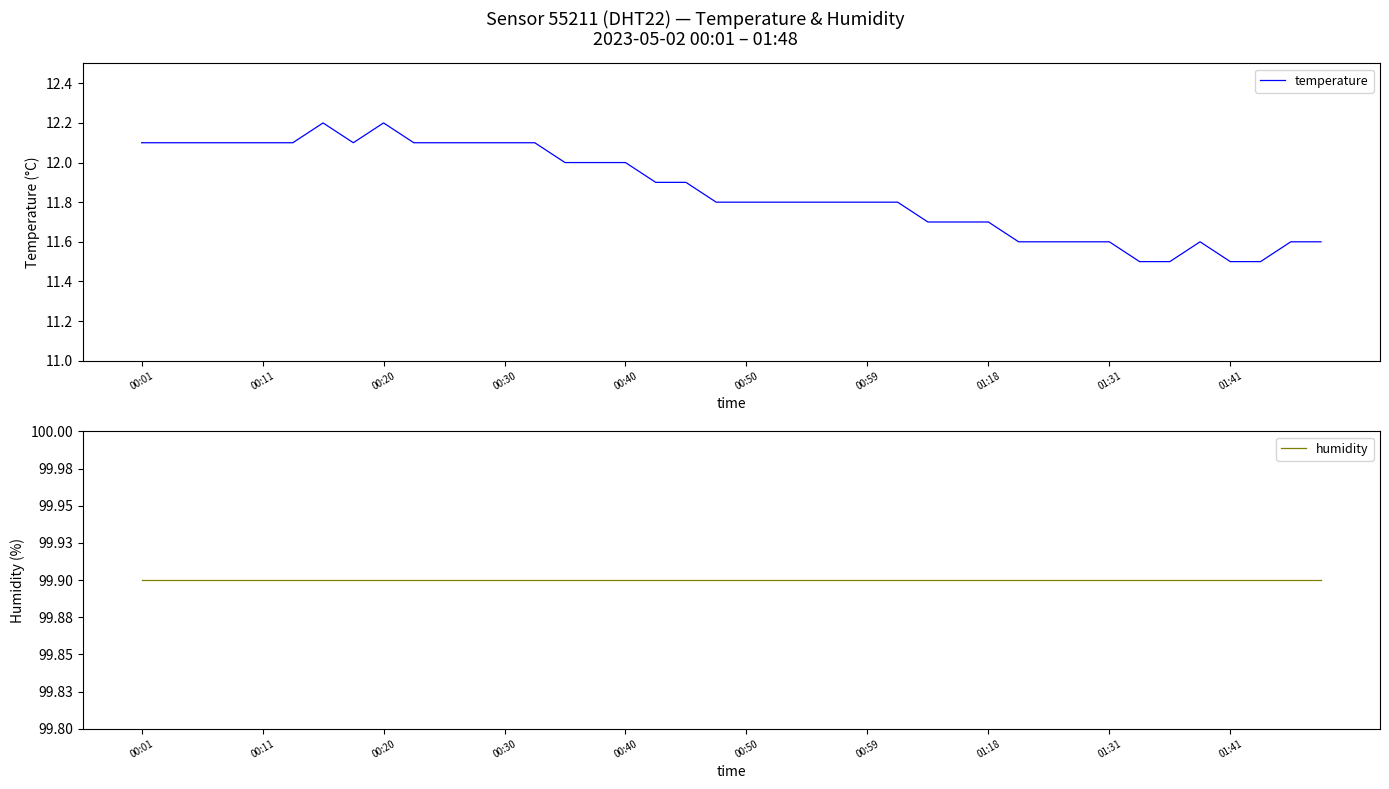

How many distinct data groups are displayed?

2